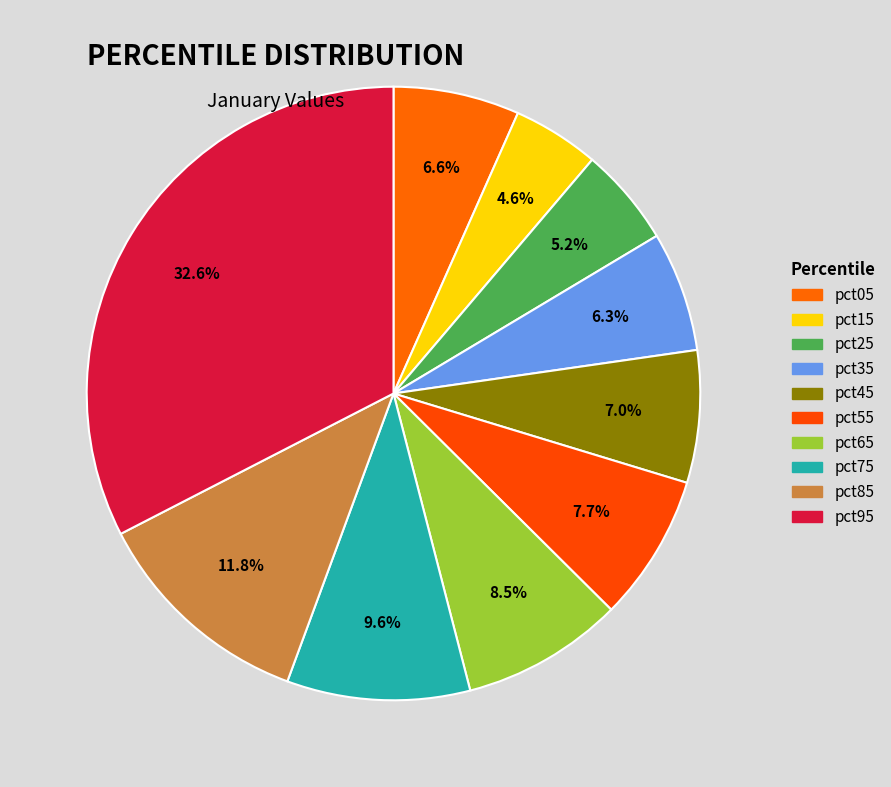

How many segments does this pie chart have?

10